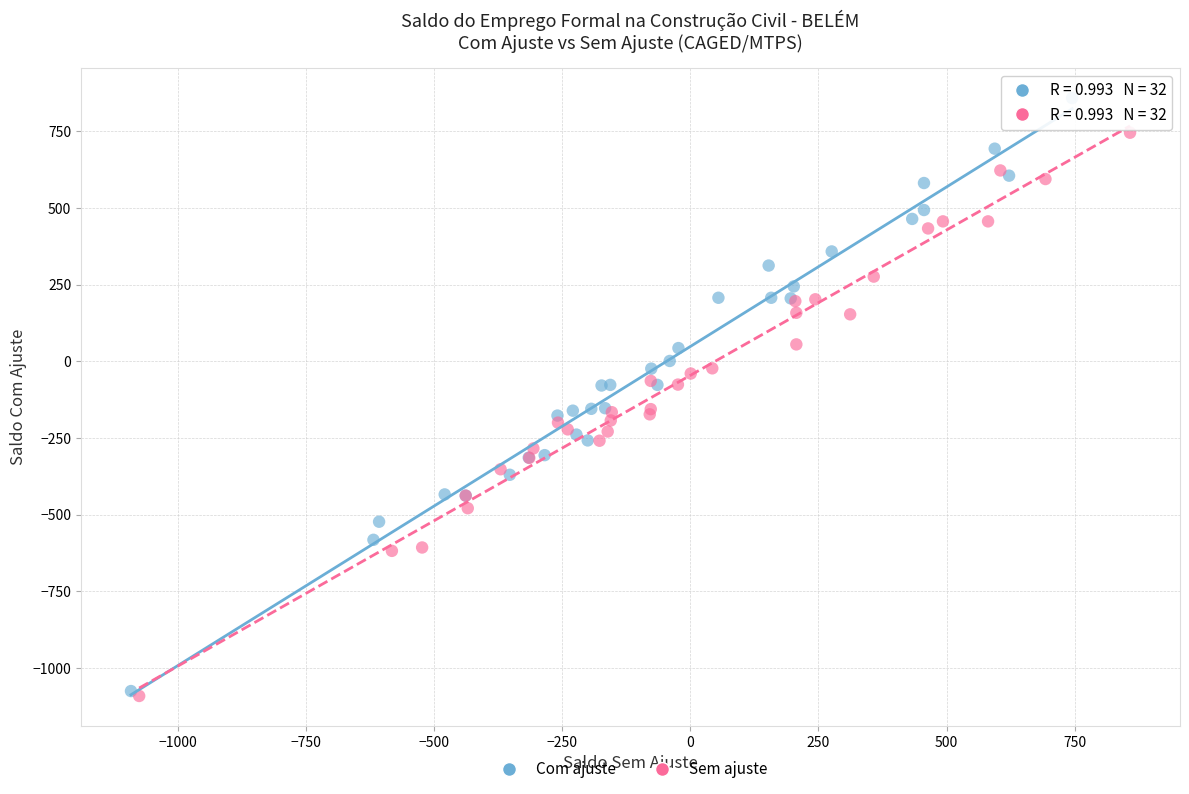

Which series contains the highest Y value?

Com ajuste